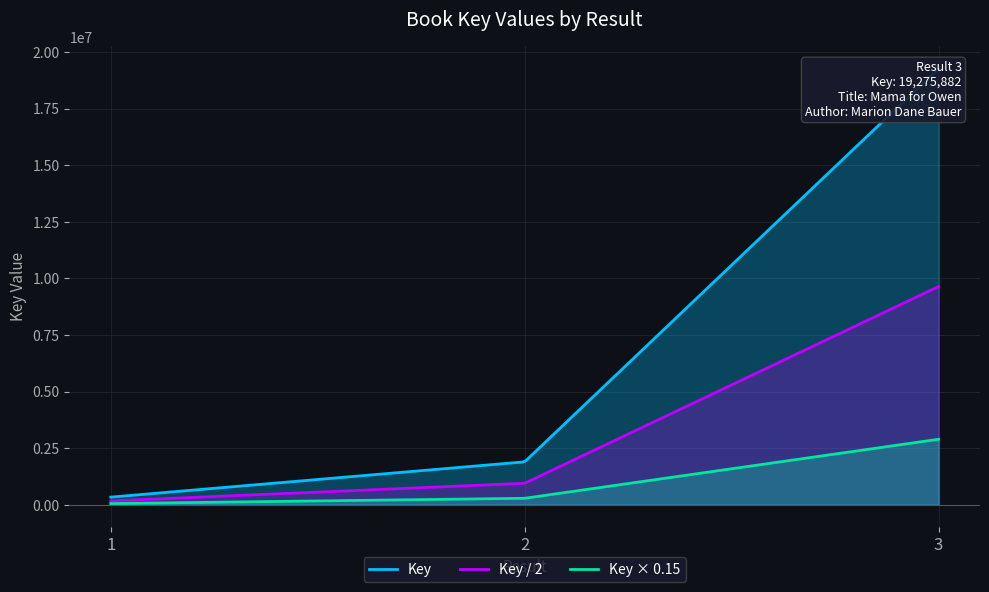

Between 1 and 2, which is larger?

2